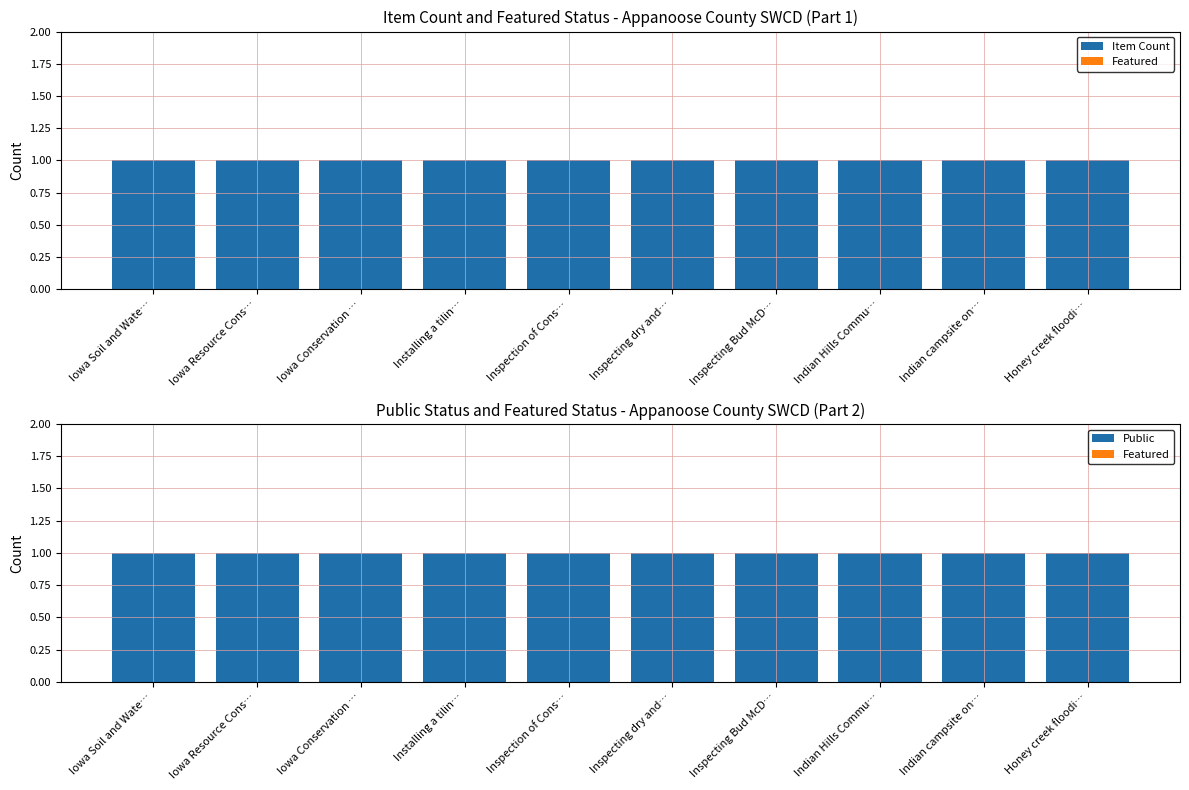

Read the Item Count value at Iowa Resource Cons….

1